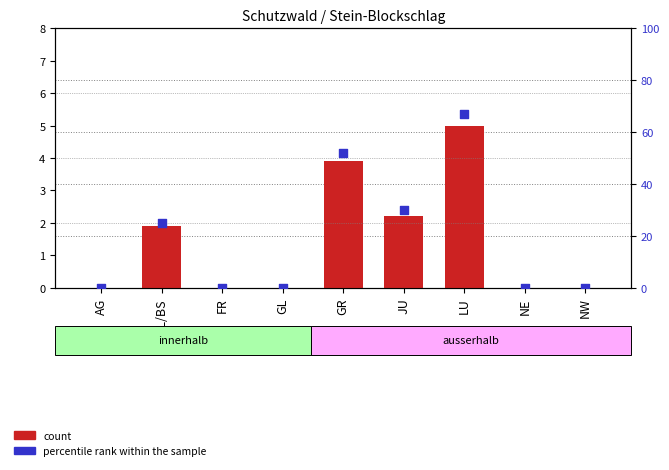

Which series has the largest total across all categories?

percentile rank within the sample